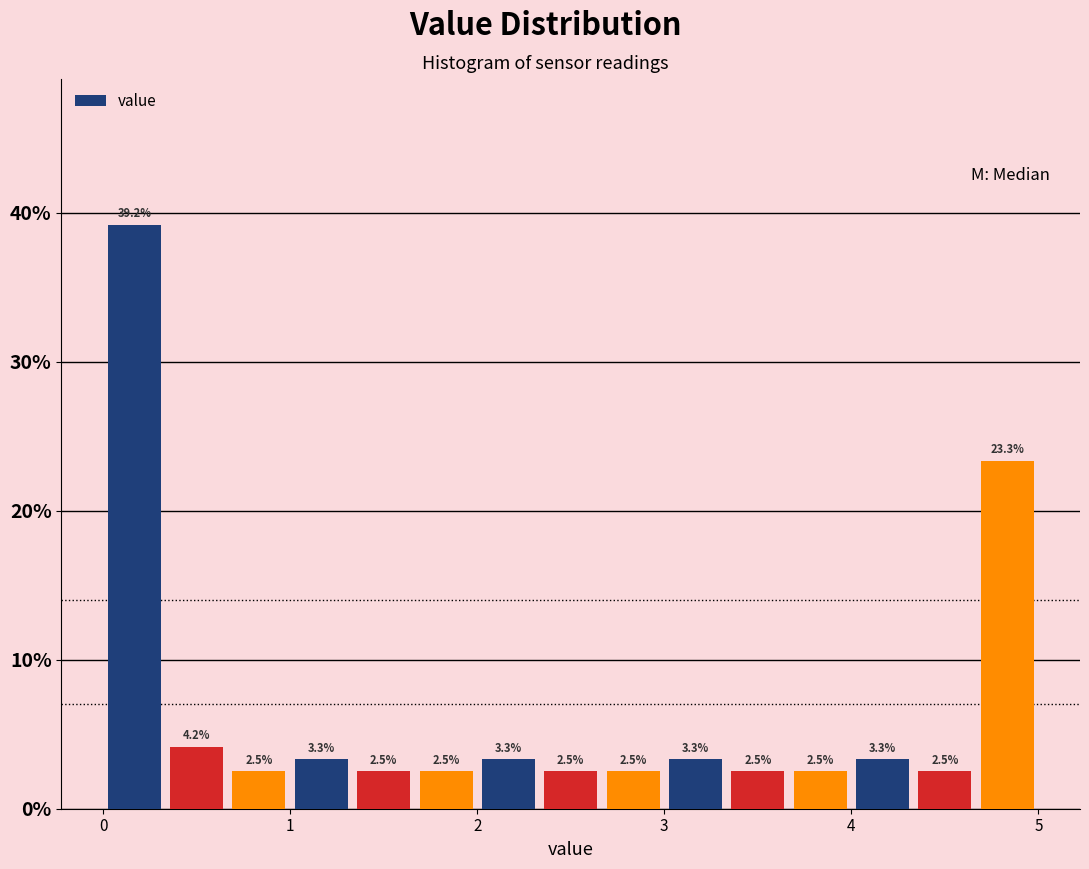

Around what value on the x-axis is the tallest bar? Give the approximate position of its centre, as read against the axis.

0.2